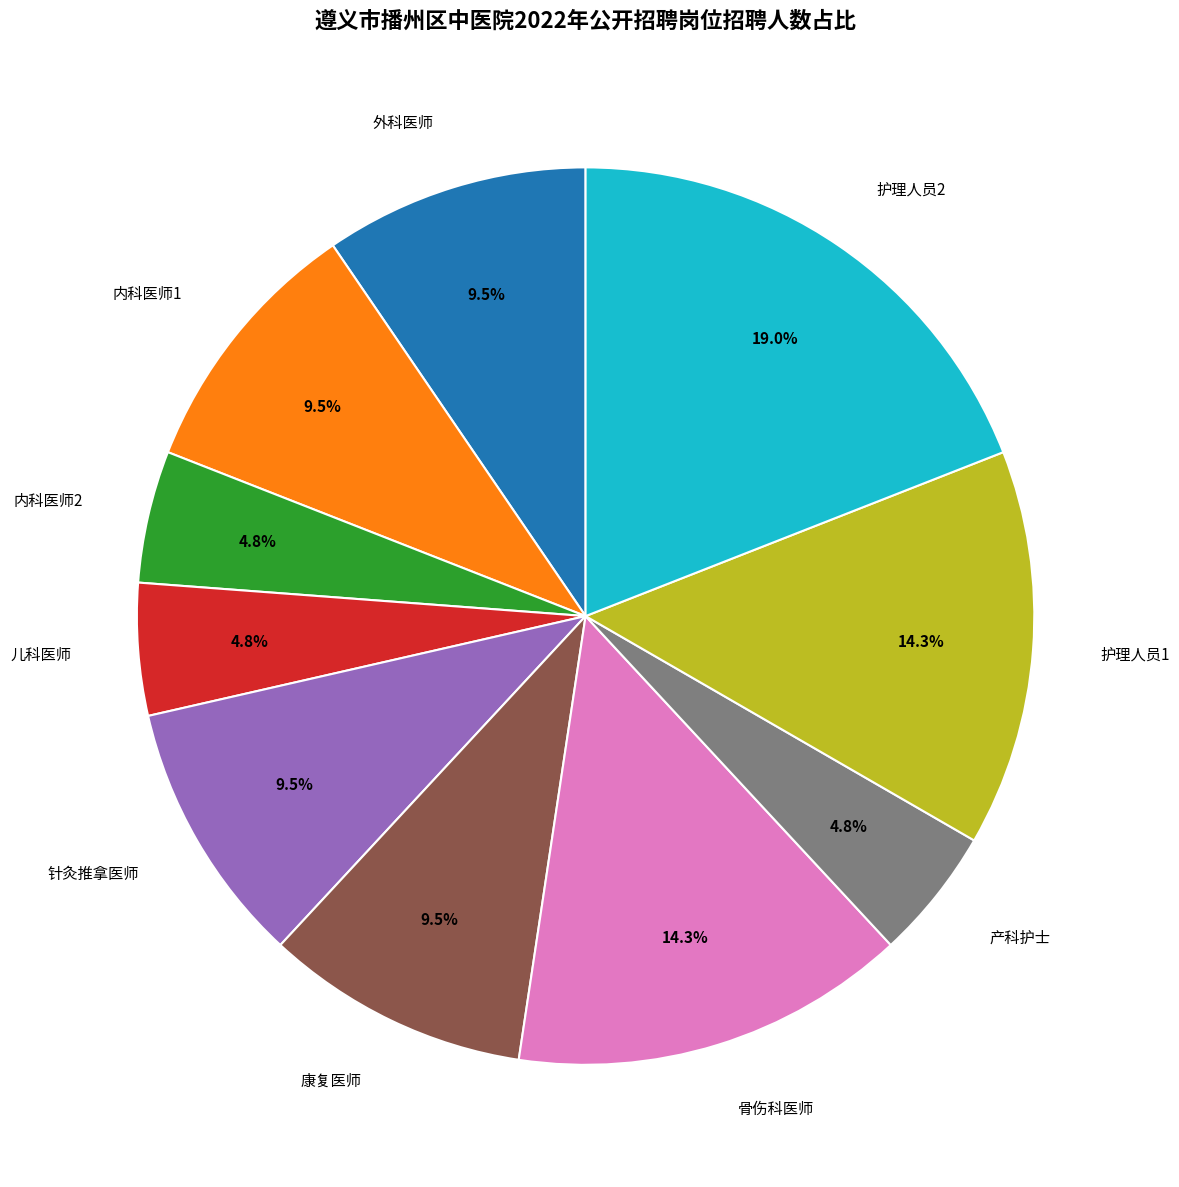

How much of the chart is everything except 康复医师?

90.5%